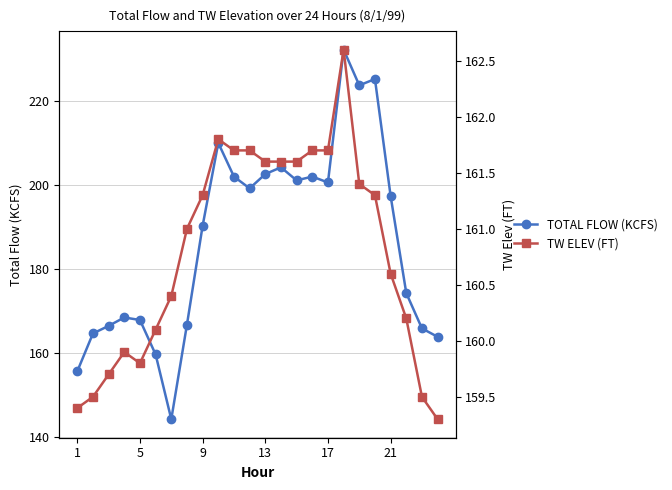

True or false: TOTAL FLOW (KCFS) has more than 1 points higher than both neighbors.

True